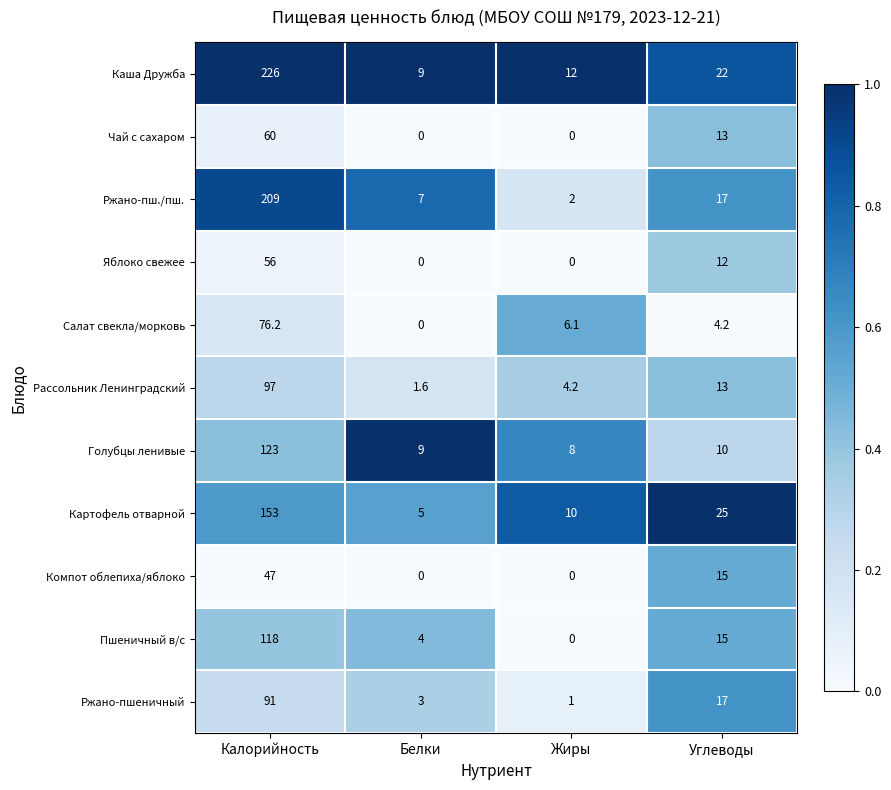

True or false: Ржано-пшеничный has a value of 17.0 at Углеводы.

True